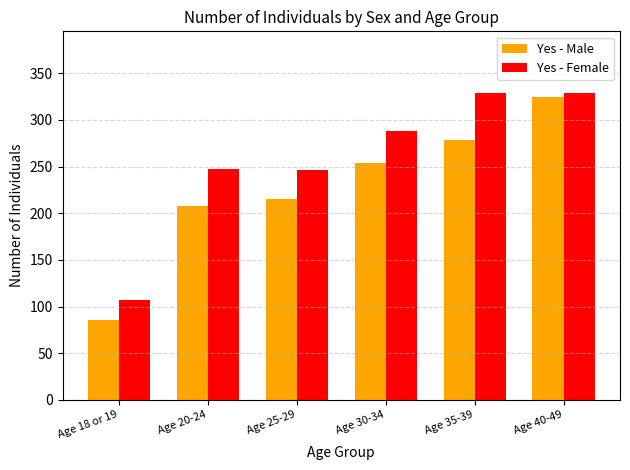

What are all the series names shown in the legend?

Yes - Male, Yes - Female